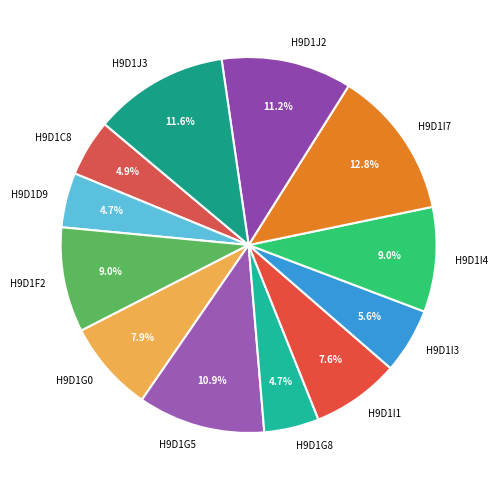

Count the number of slices in the pie.

12